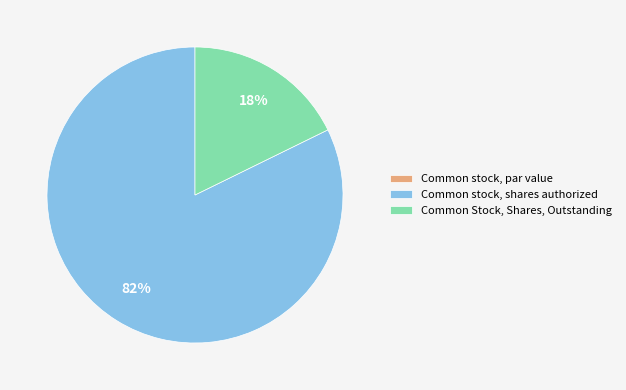

Which slice is the largest?

Common stock, shares authorized